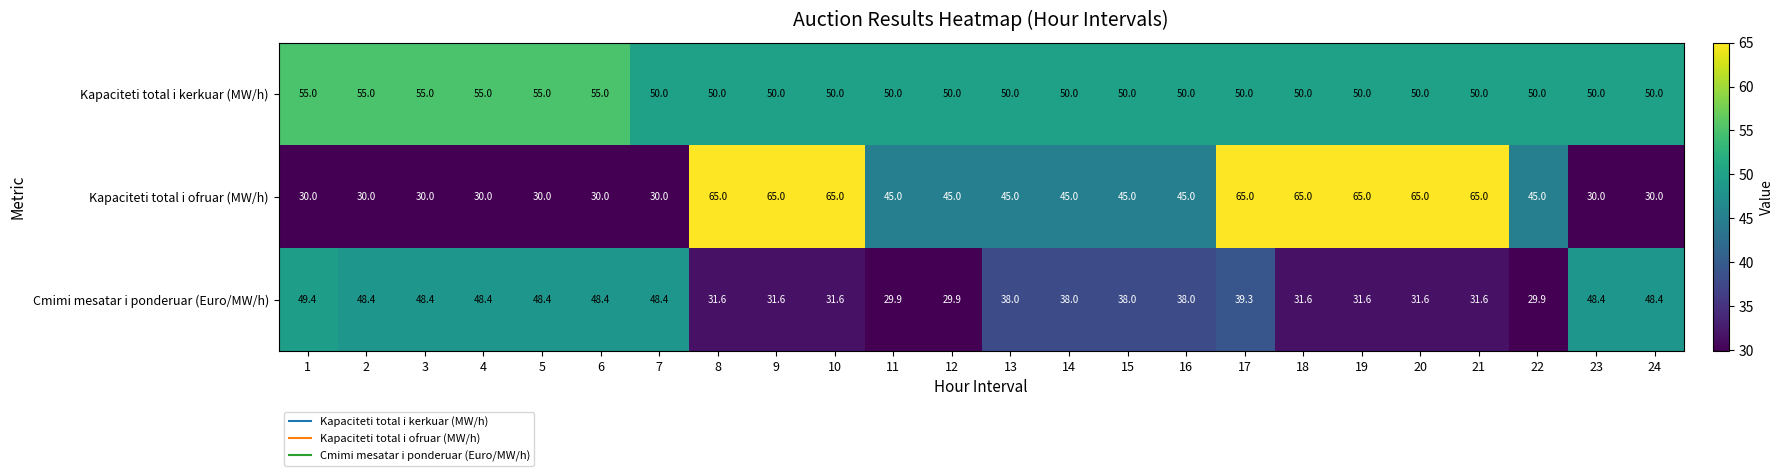

What is the total value across all series at 12?

124.9